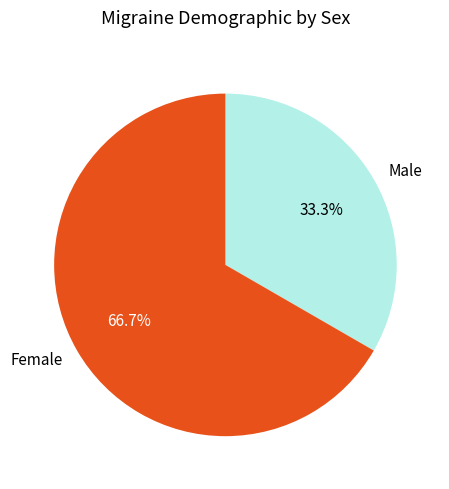

What is the smallest slice in the pie chart?

Male